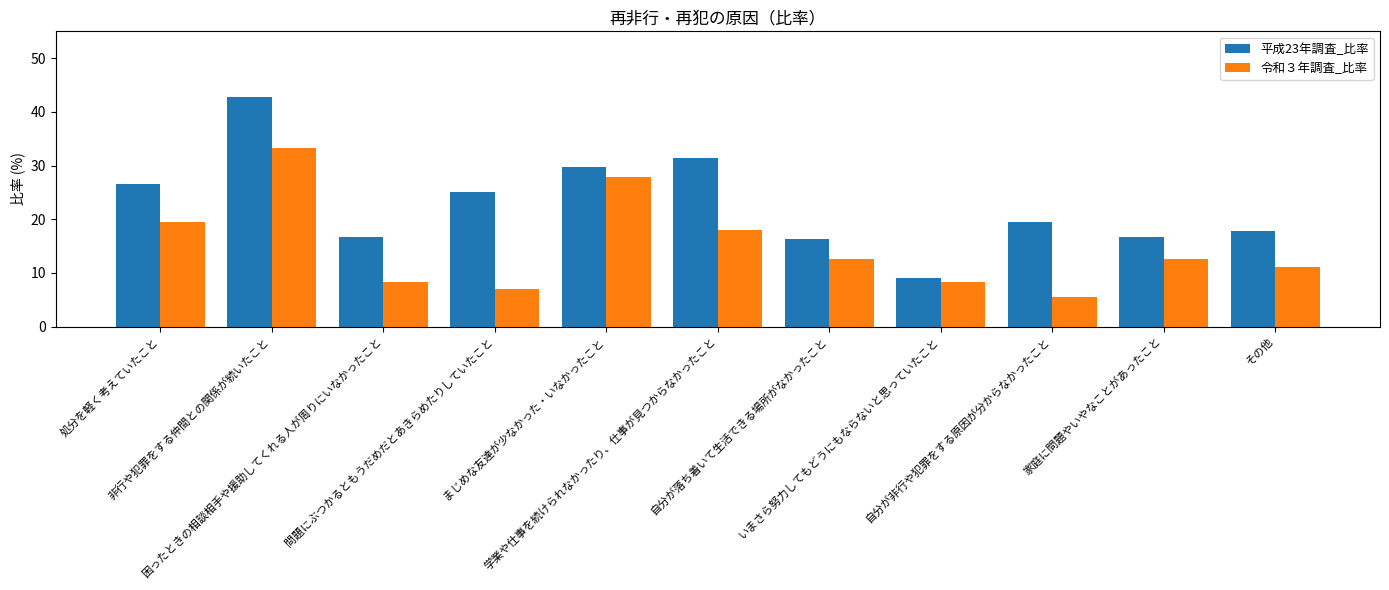

Is the value of 令和３年調査_比率 at その他 greater than the value of 平成23年調査_比率 at 問題にぶつかるともうだめだとあきらめたりしていたこと?

No